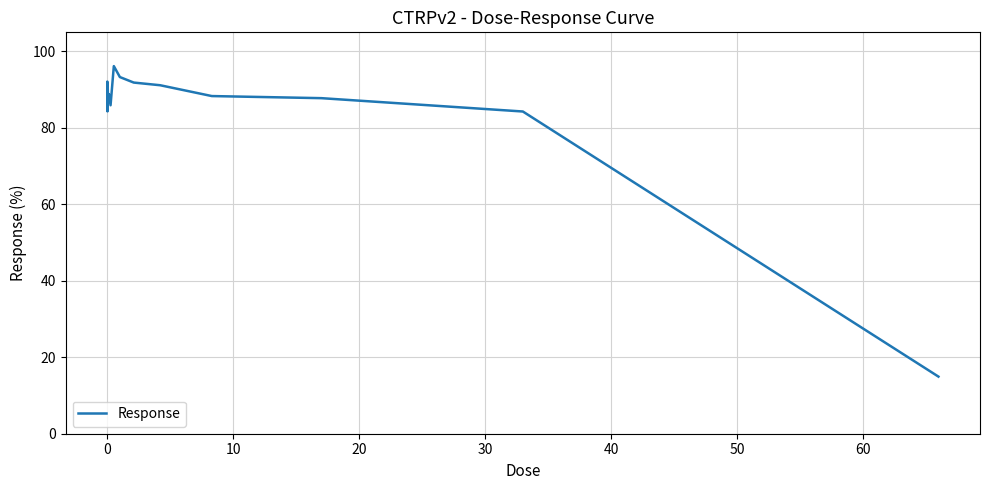

What is the difference between the maximum and minimum values?

81.2